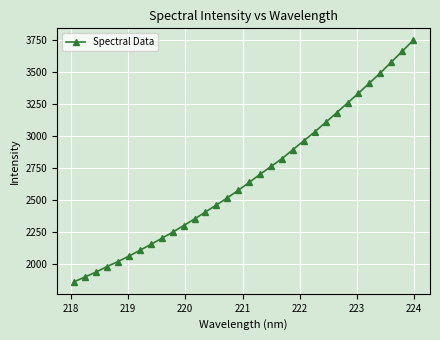

What is the value of the 13th point from the left?

2410.0